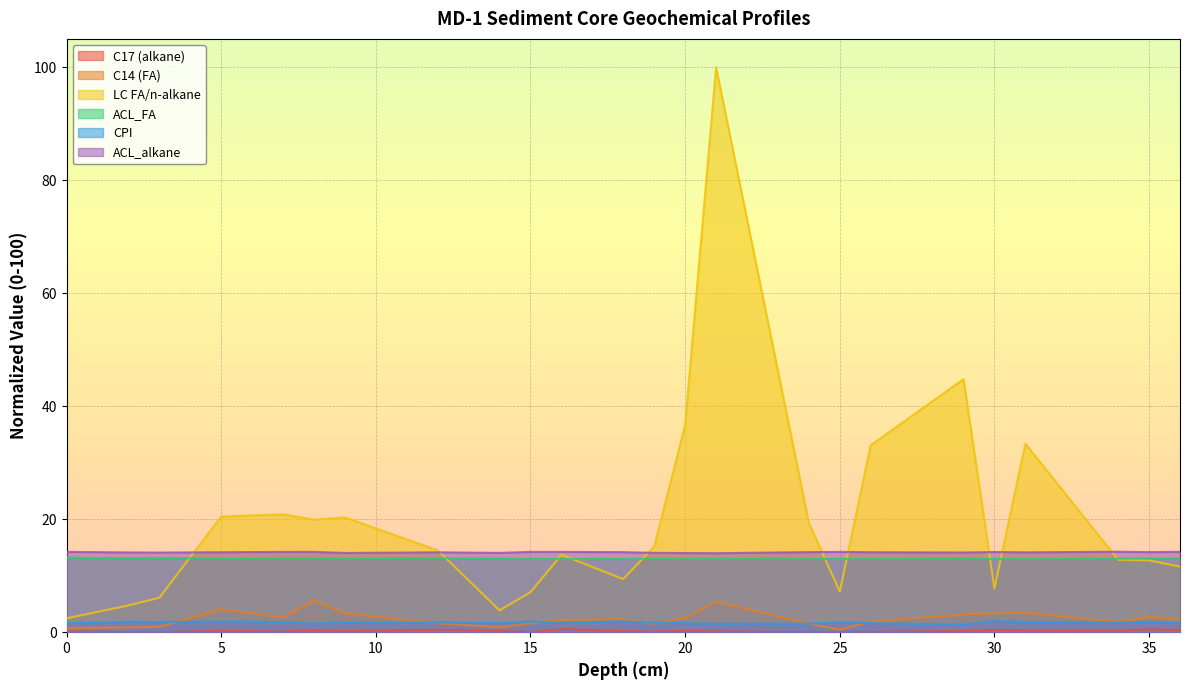

Is the value of CPI at 9 greater than the value of C14 (FA) at 29?

No